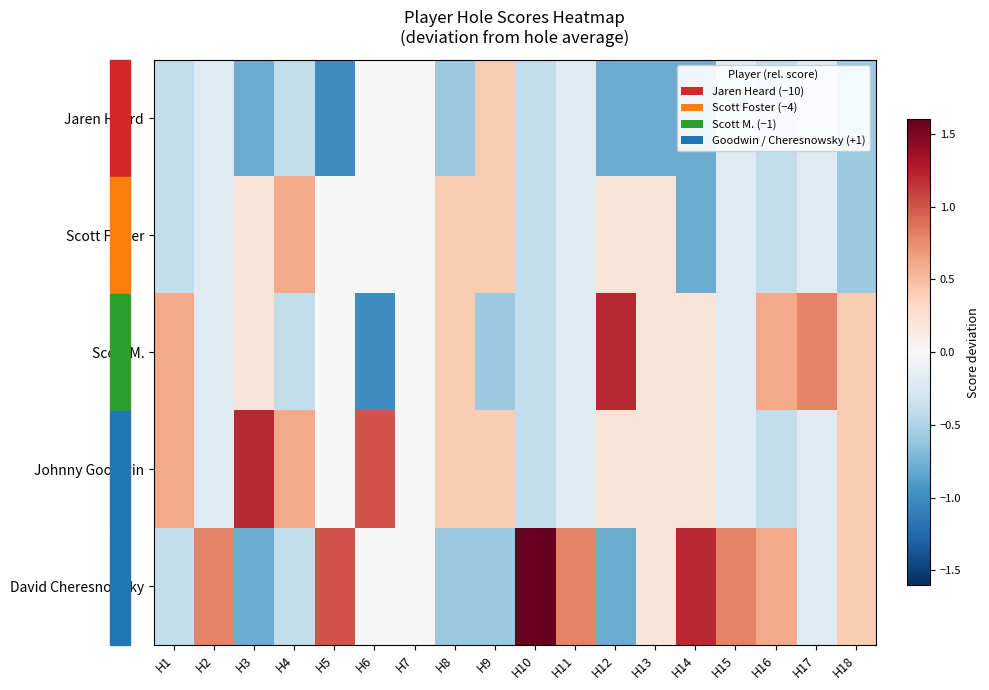

How many data points does each series have?

18